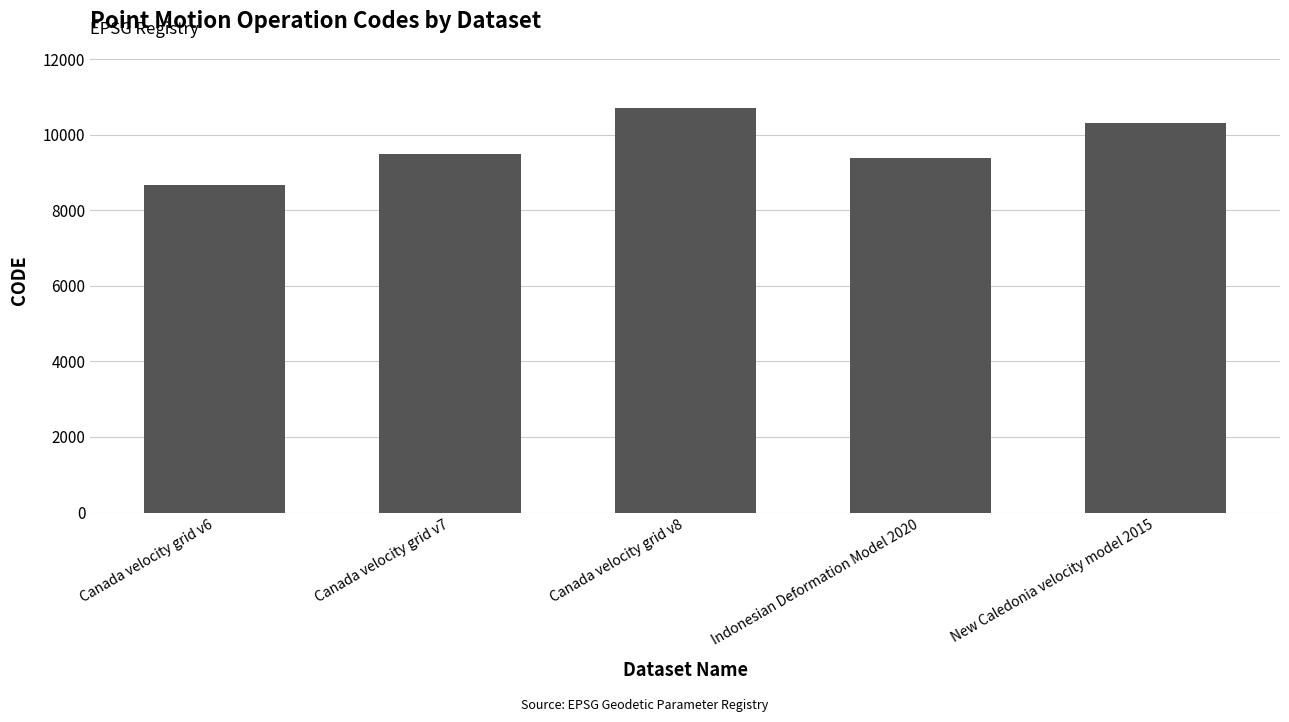

What is the value of the 3rd bar from the left?

10707